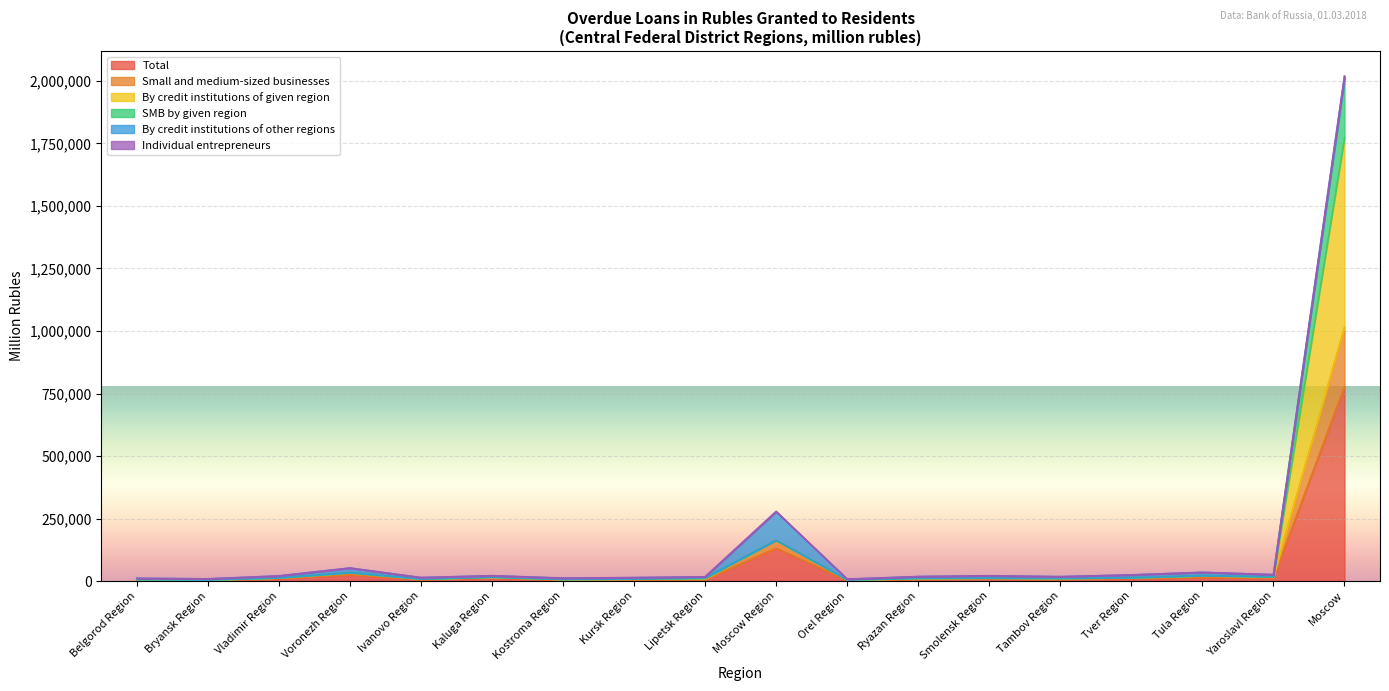

At which category does the chart reach its peak across all series?

Moscow